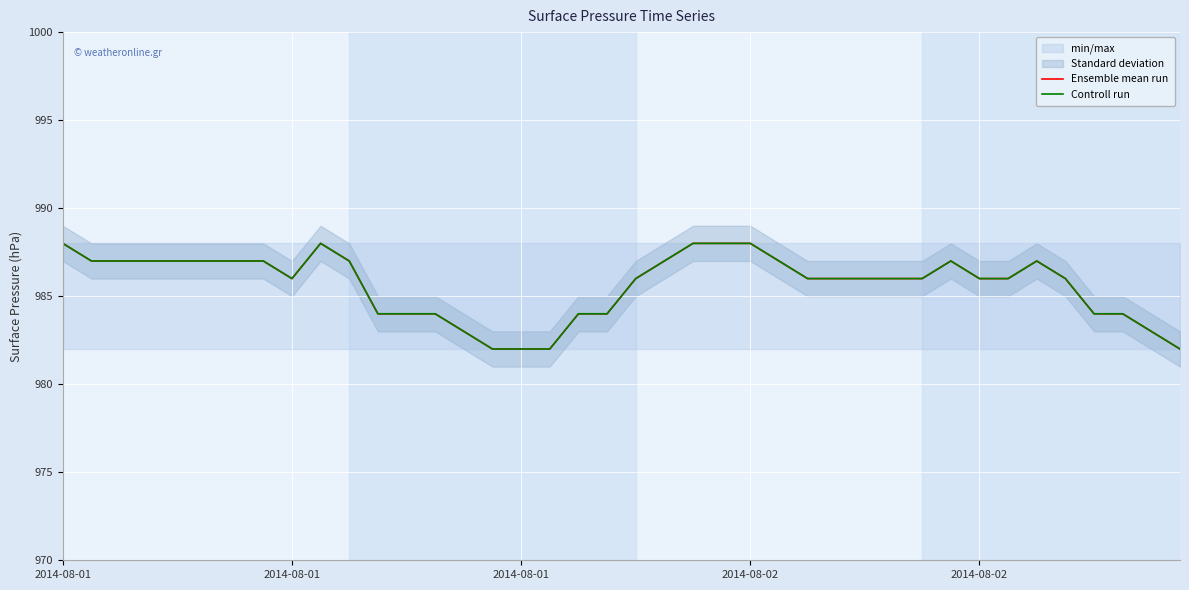

Rank the series by their maximum value, from lowest to highest.

Ensemble mean run, Controll run